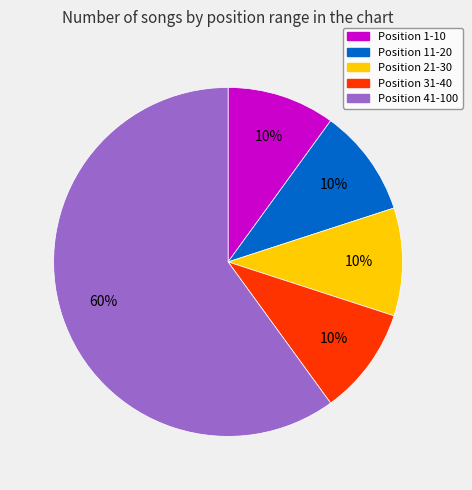

To the nearest percent, what is the difference between the Position 11-20 and Position 41-100 slice percentages?

50%